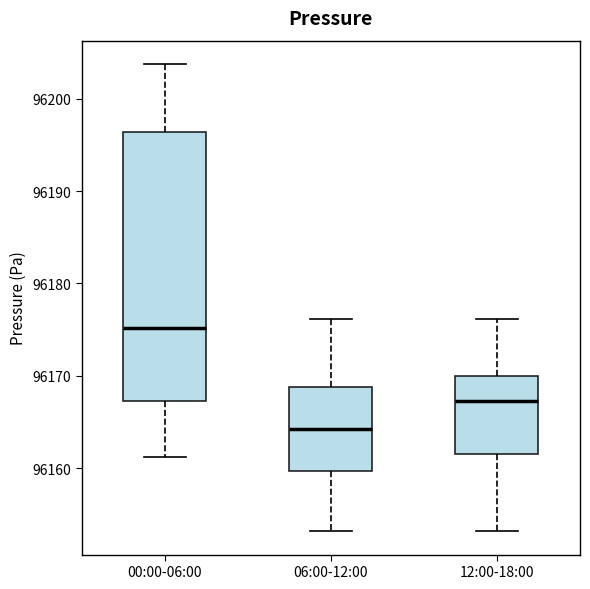

Reading left to right, read every box against the y-axis: the position of its median line, the range the box covers, and the ends of its whiskers. The values are not printed on the chart, so give them approximately, as read against the axis.

00:00-06:00: median 96175, box 96167 to 96196, whiskers 96161 to 96204
06:00-12:00: median 96164, box 96160 to 96169, whiskers 96153 to 96176
12:00-18:00: median 96167, box 96162 to 96170, whiskers 96153 to 96176